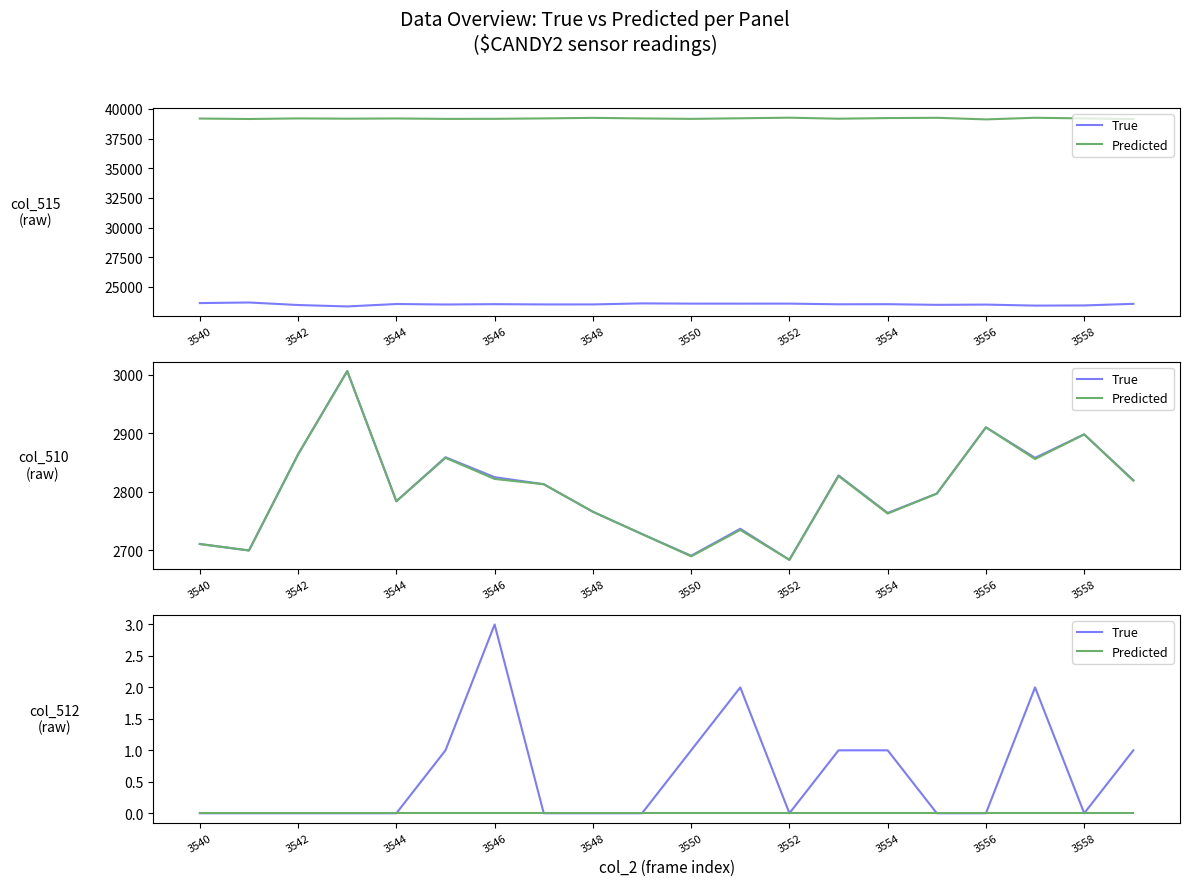

True or false: Predicted and True intersect in this chart.

False